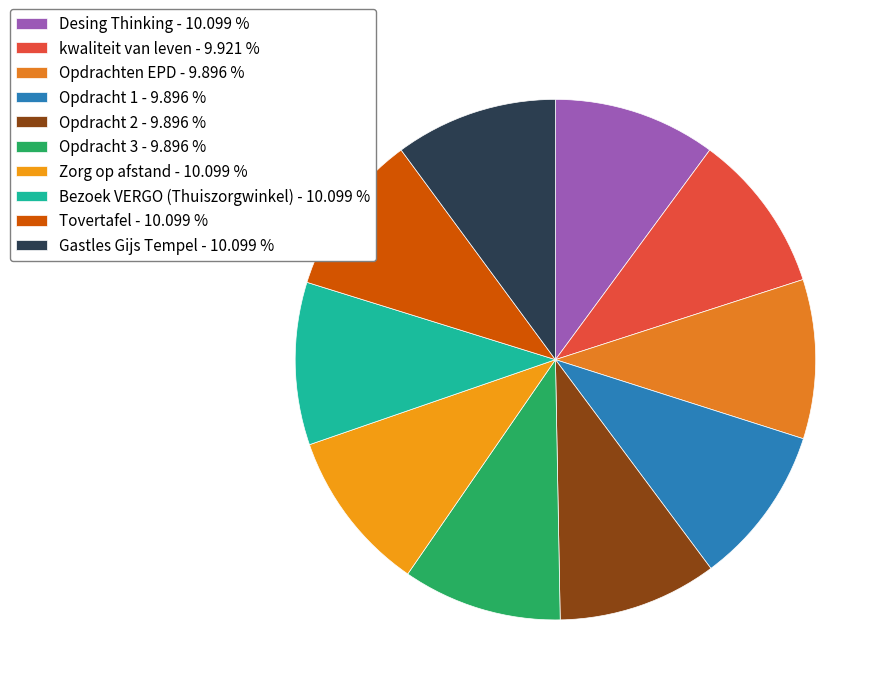

Approximately how many times larger is the value at Zorg op afstand compared to Opdracht 3?

1.0